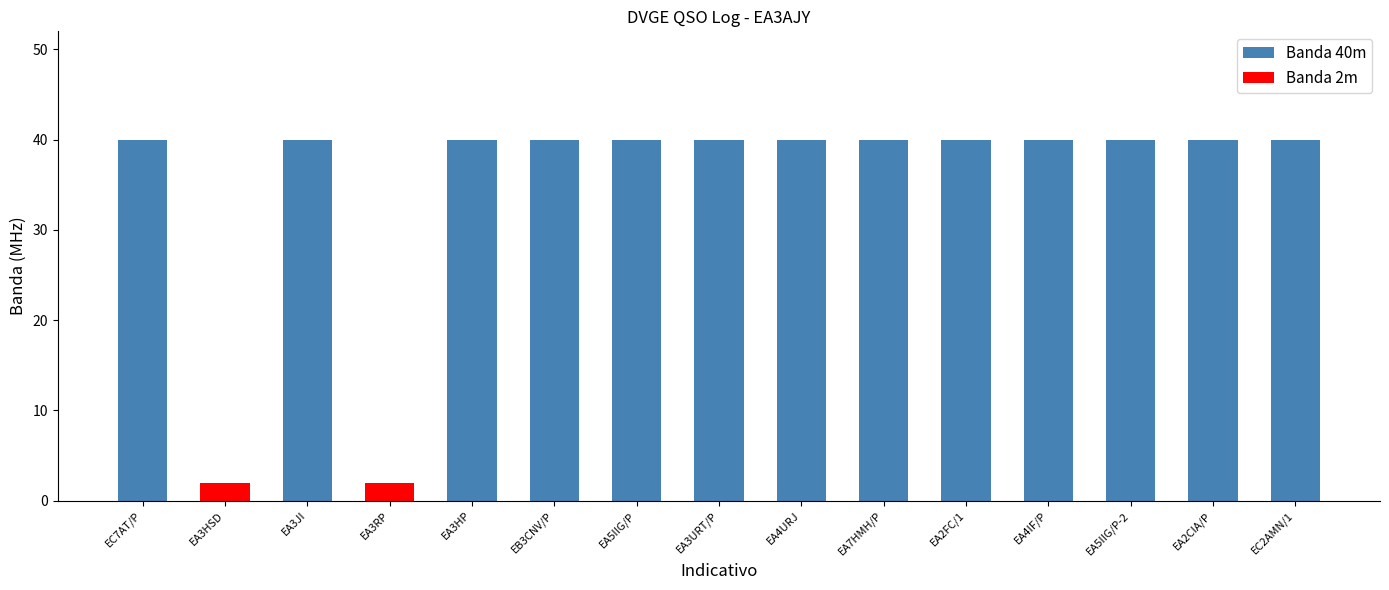

Where is the data nearest to the value 21?

EC7AT/P